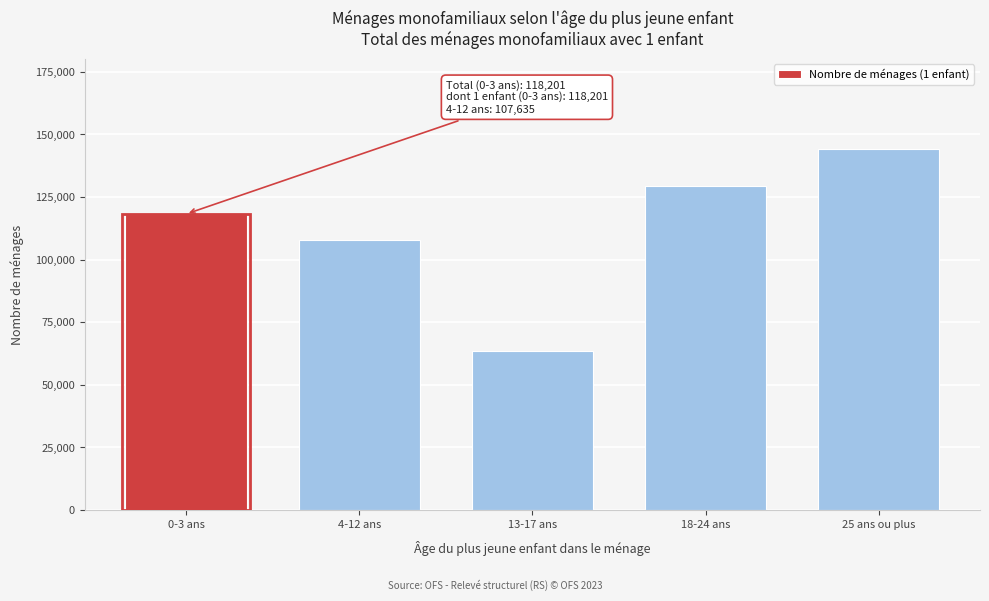

Reading left to right, extract all data points from this chart.

0-3 ans=118200.9	4-12 ans=107635.4	13-17 ans=63412.7	18-24 ans=129510.3	25 ans ou plus=144155.2